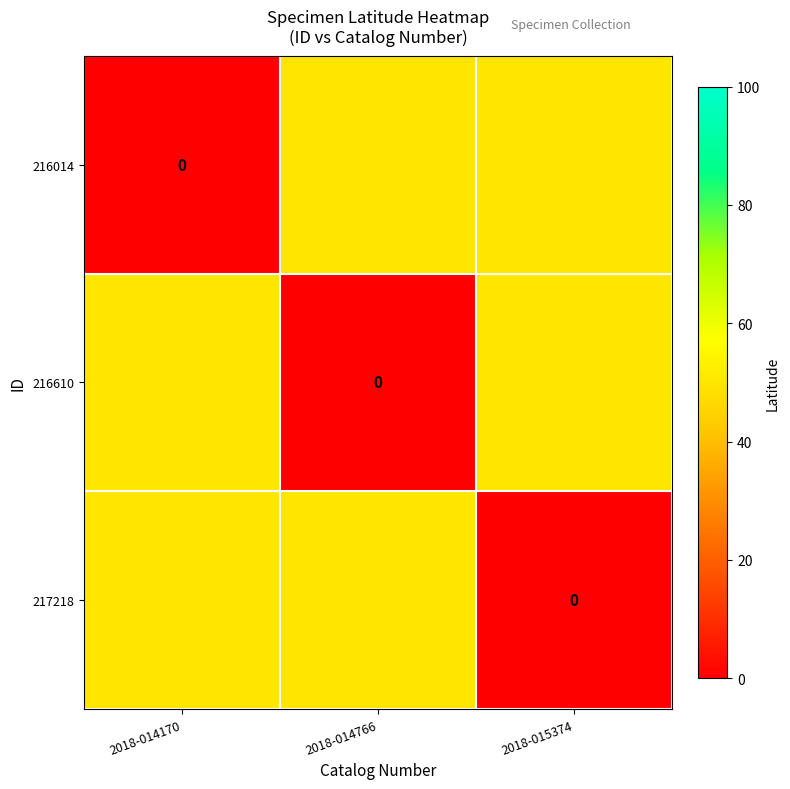

At which category is the sum across all series the highest?

2018-014170